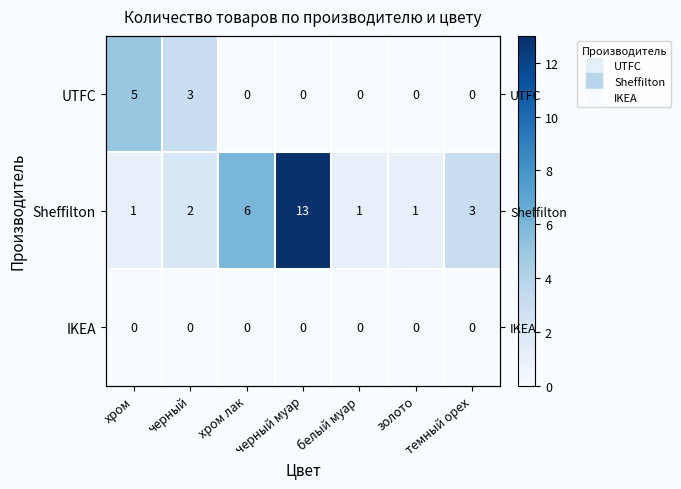

True or false: Sheffilton has a value of 1 at золото.

False